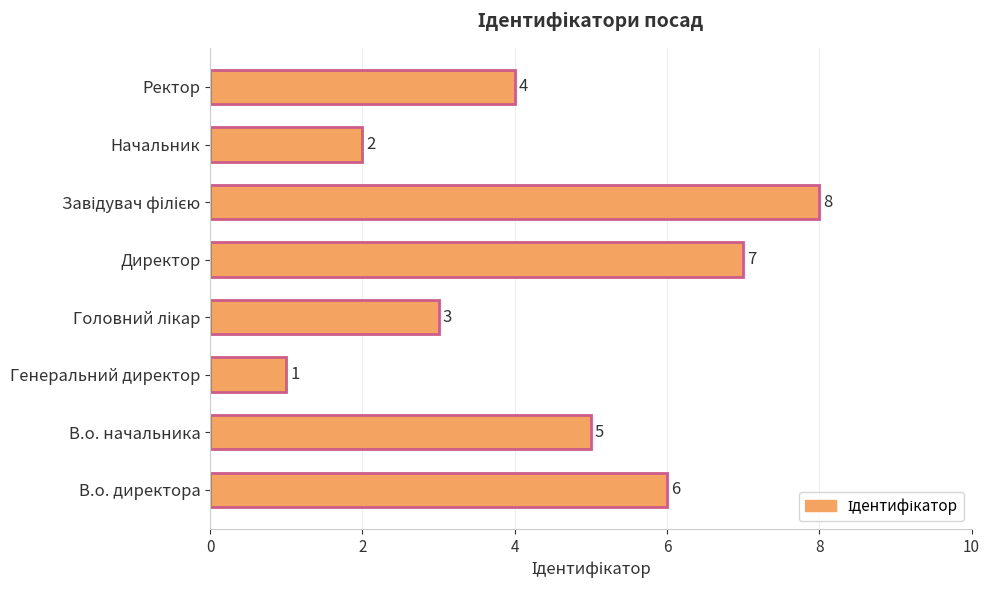

At which label is the value closest to 4?

Ректор